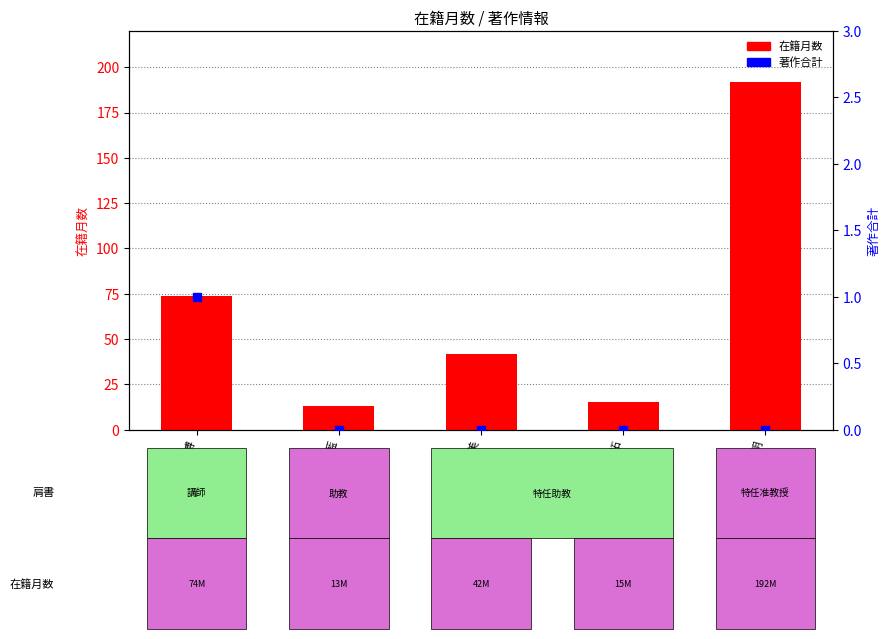

What are all the series names shown in the legend?

在籍月数, 著作合計